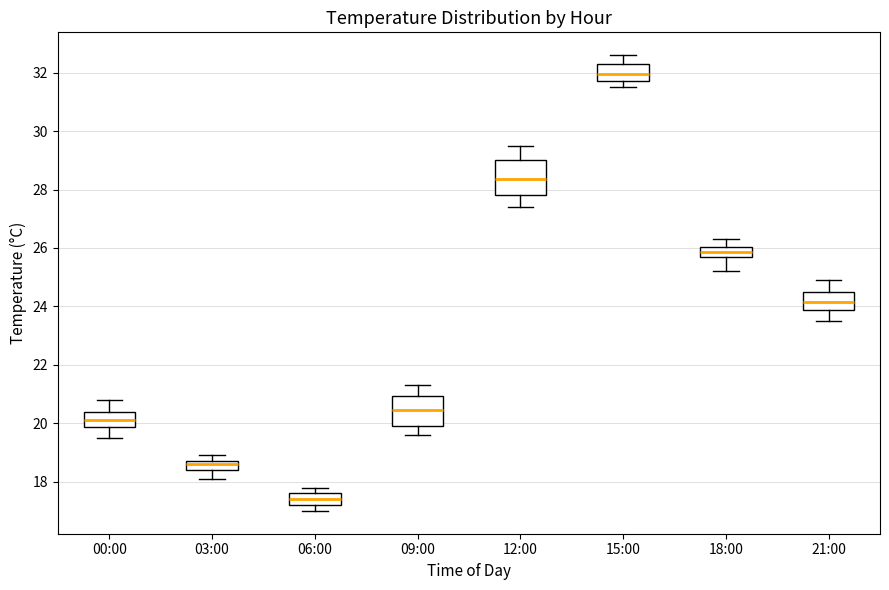

Where is the upper edge of the box for 15:00 on the y-axis? The values are not printed on the chart, so give them approximately, as read against the axis.

32.4